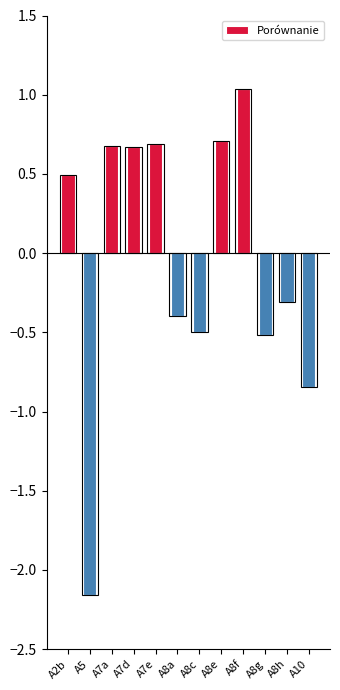

How many bars are there in total?

12